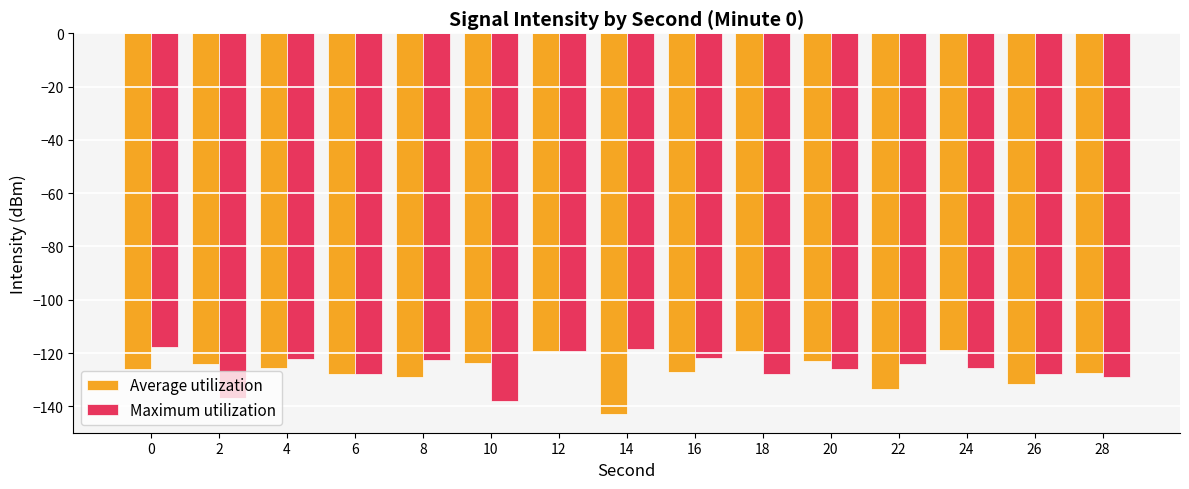

At 26, list the series in order from largest to smallest.

Maximum utilization, Average utilization